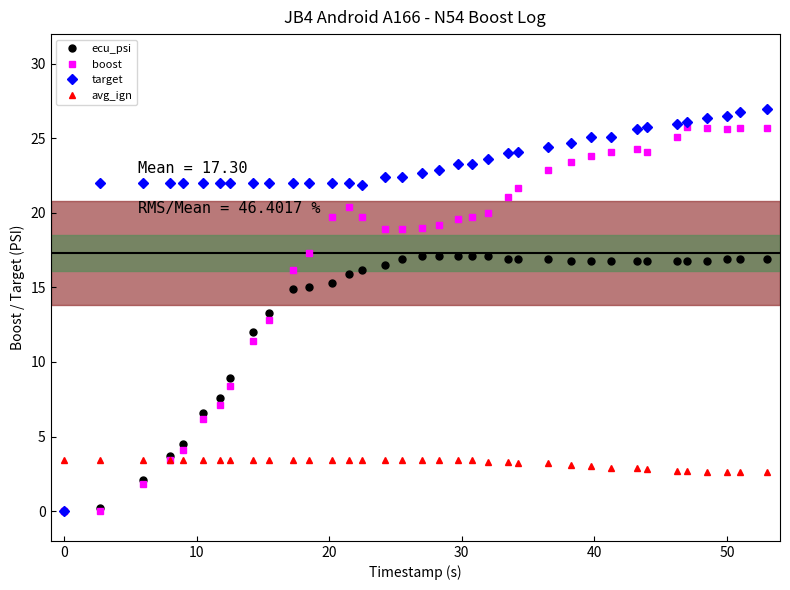

Does the chart have visible grid lines?

No